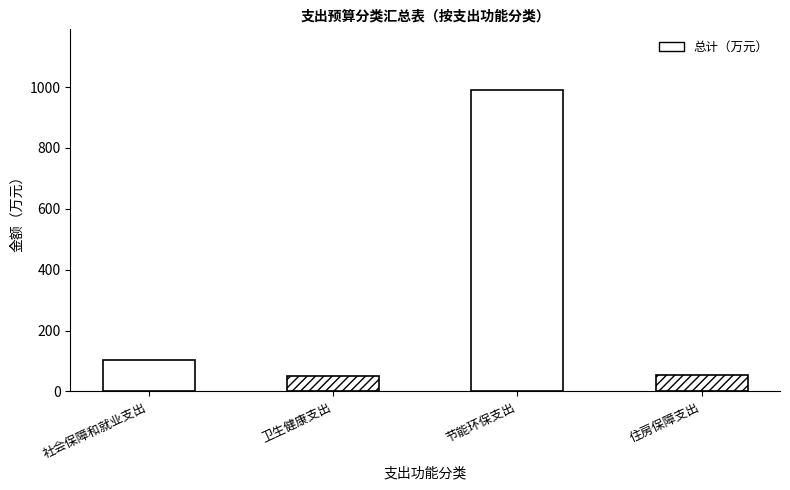

Reading left to right, list all the values displayed in this chart.

社会保障和就业支出=103.7	卫生健康支出=49.0	节能环保支出=991.3	住房保障支出=54.2